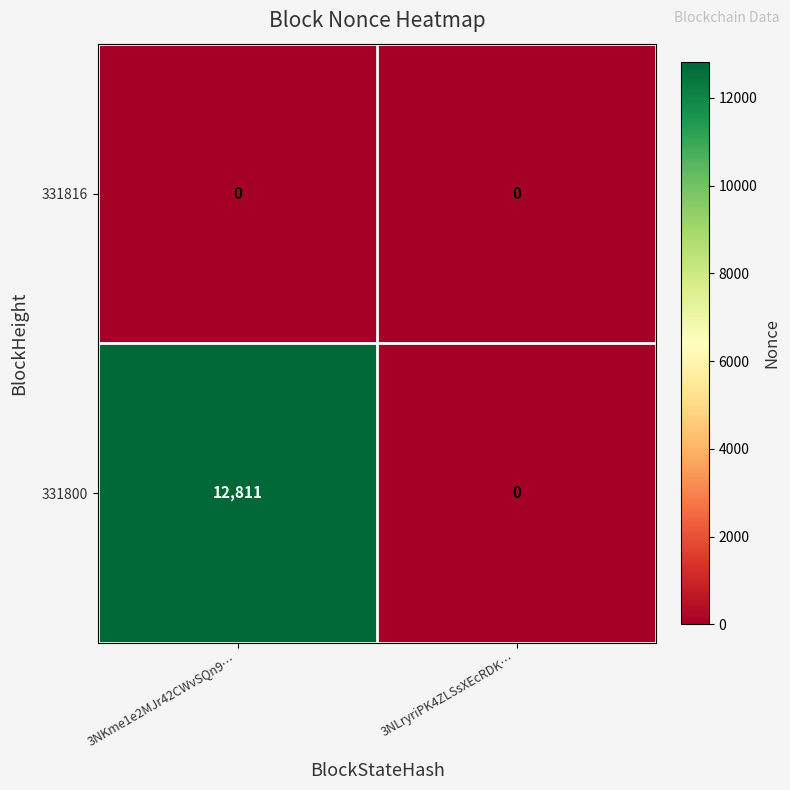

What is the difference between the highest and lowest values at 3NKme1e2MJr42CWvSQn9…?

12811